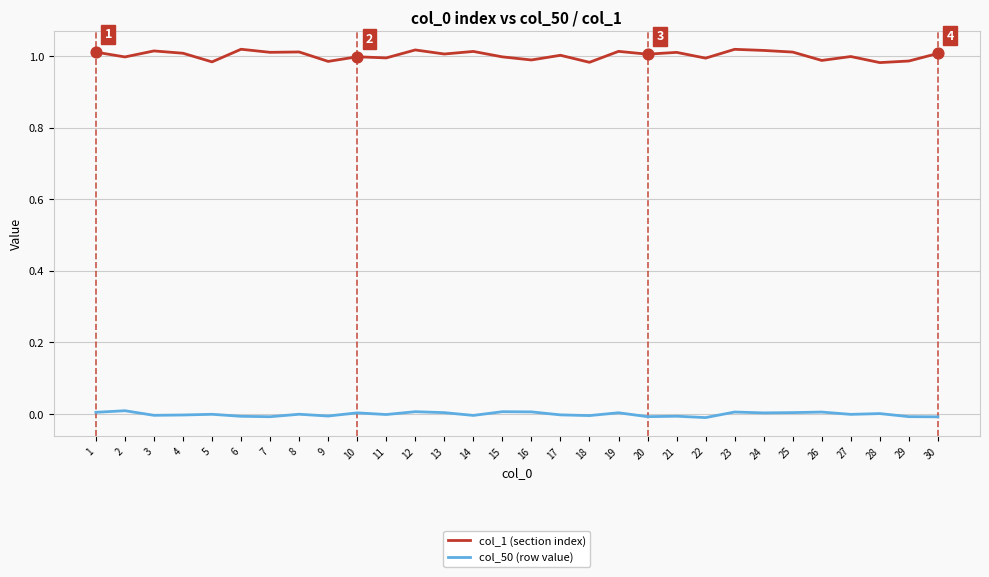

What are all the series names shown in the legend?

col_1 (section index), col_50 (row value)